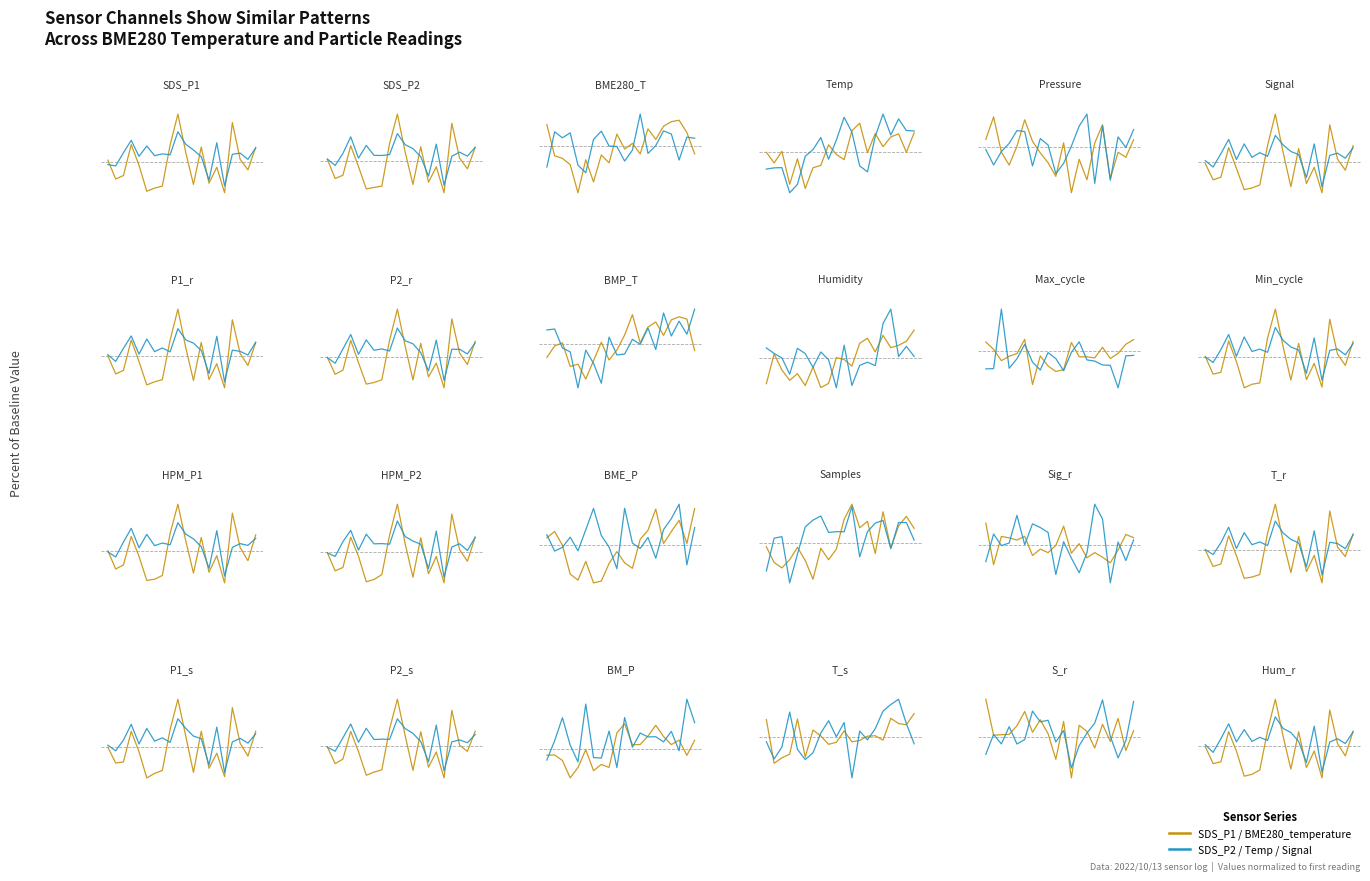

How many lines are shown in the chart?

2